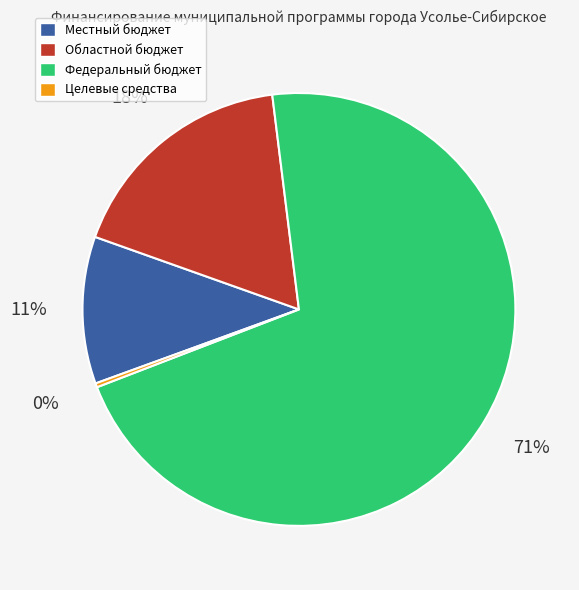

Which slice is the largest?

Федеральный бюджет